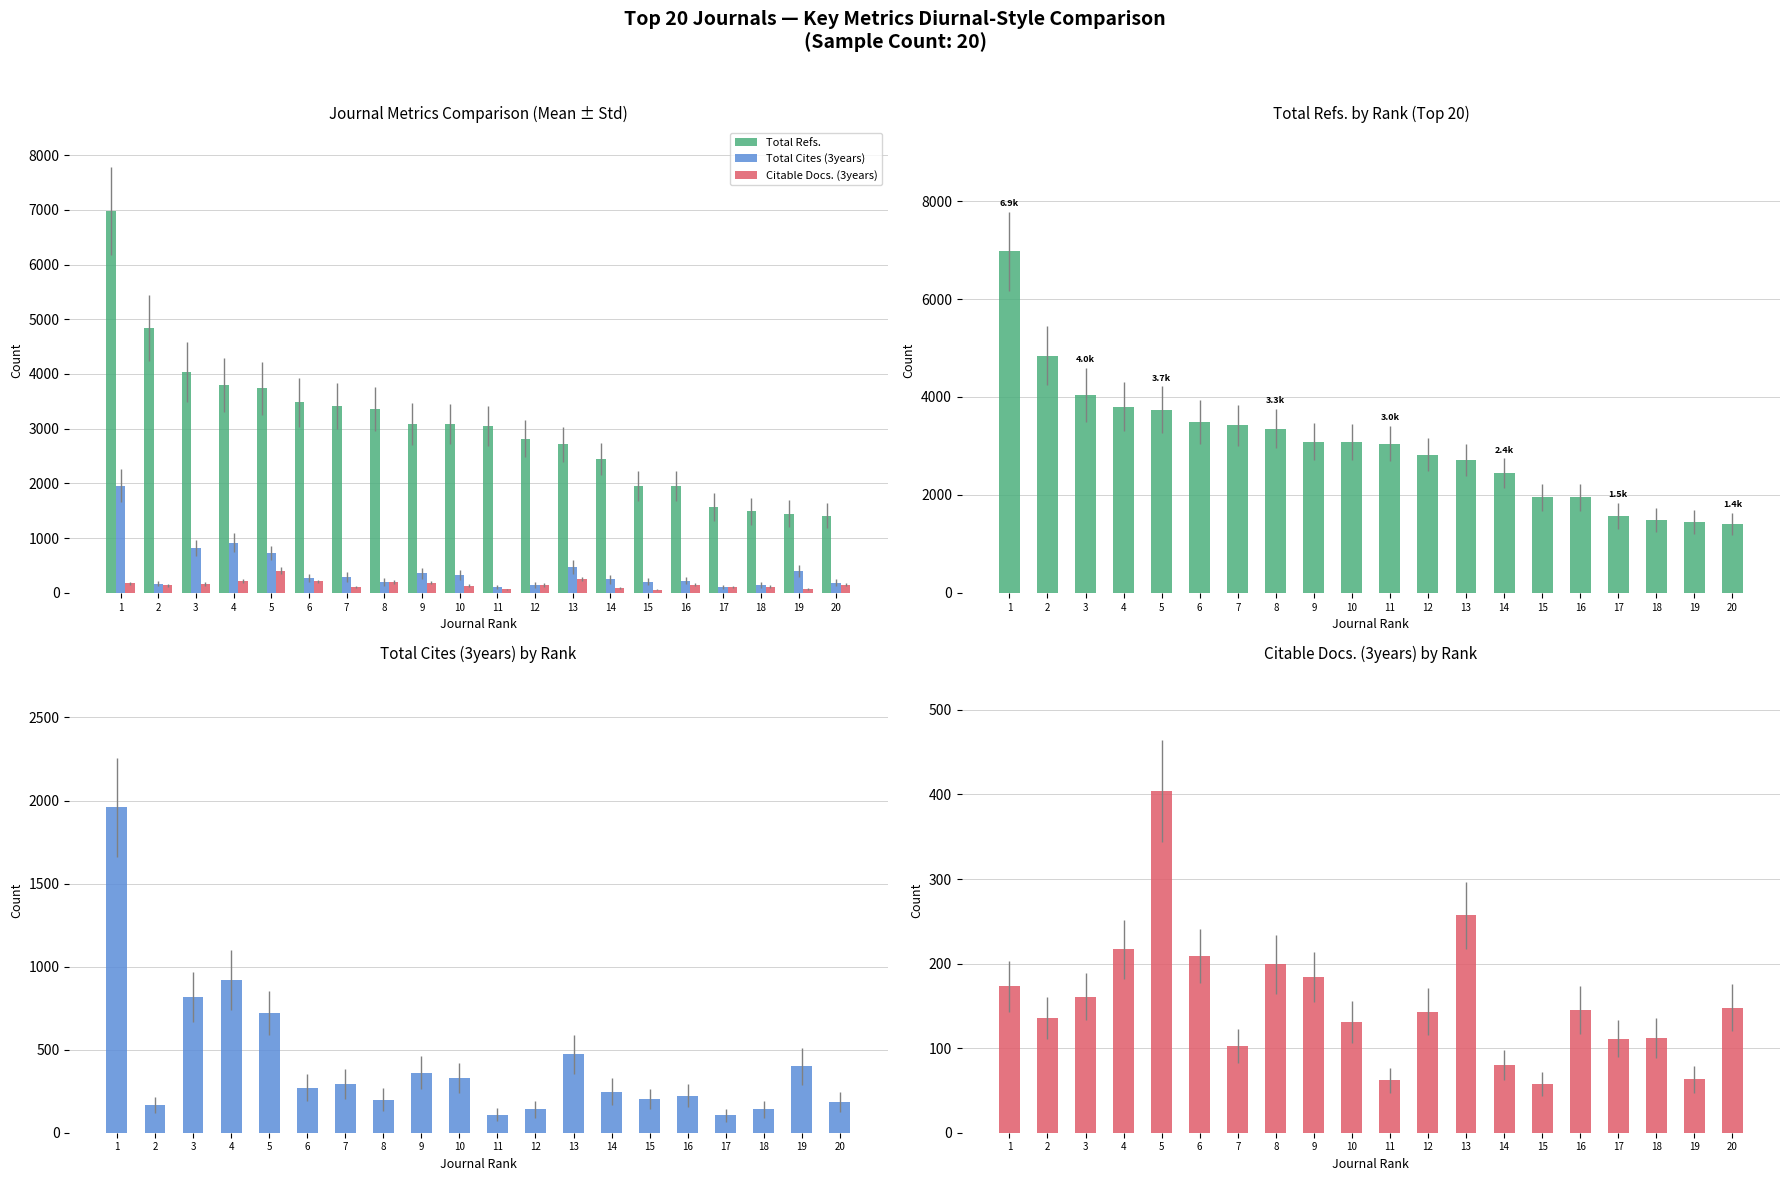

Rank the series by their maximum value, from lowest to highest.

Citable Docs. (3years), Total Cites (3years), Total Refs.